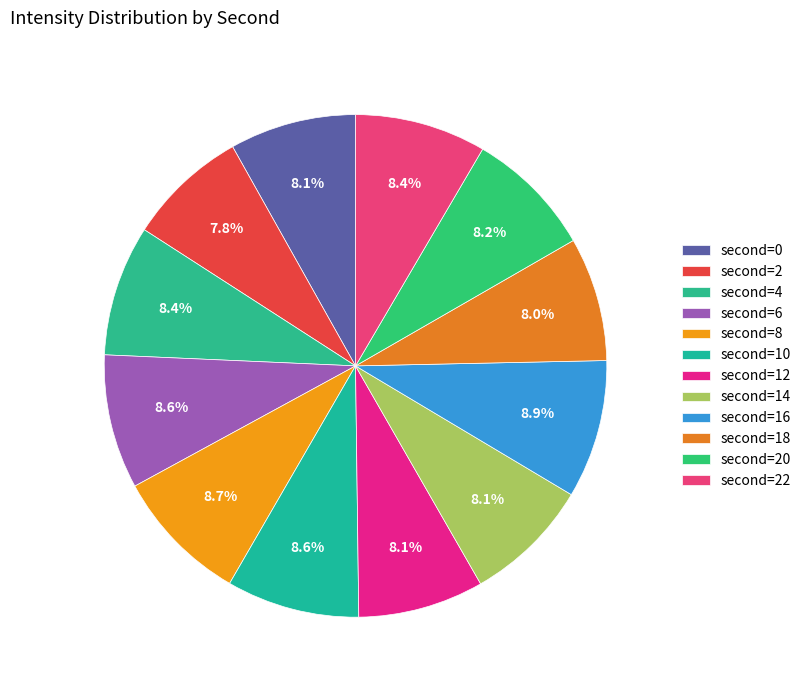

How many slices are in this pie chart?

12